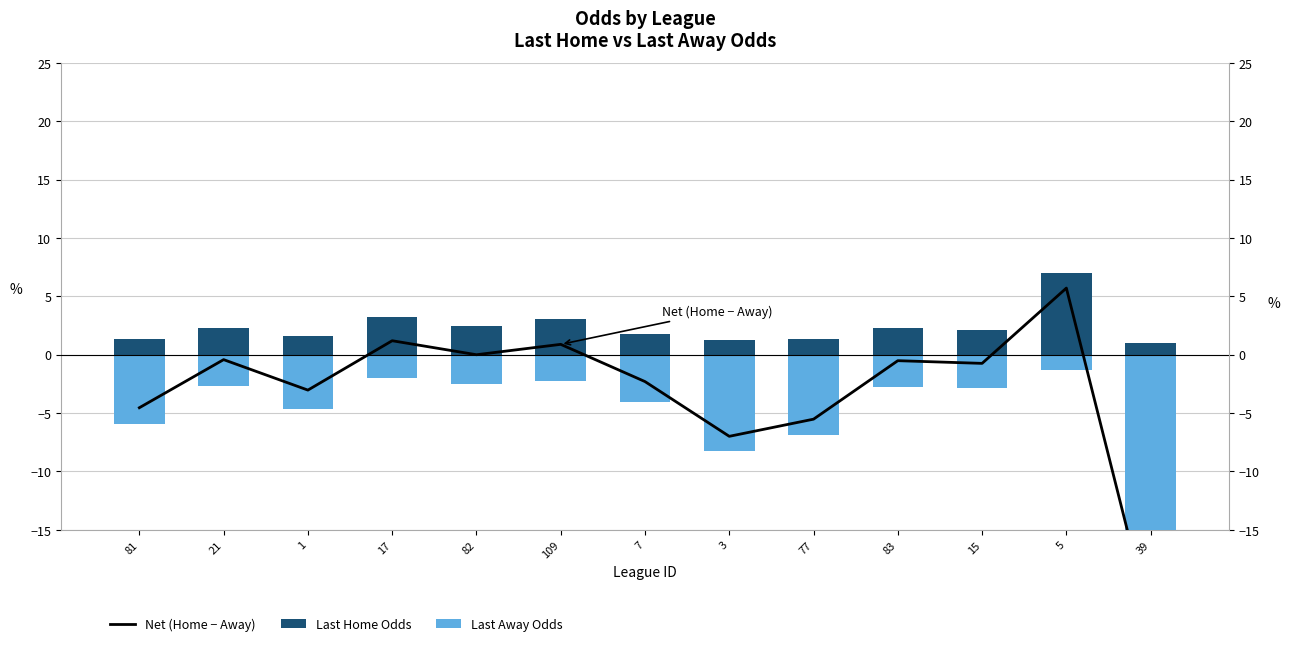

Reading left to right, list all the values displayed in this chart.

Net (Home − Away): -4.5	-0.4	-3.0	1.2	0.0	0.9	-2.3	-7.0	-5.5	-0.5	-0.7	5.7	-23.0
Last Home Odds: 1.4	2.3	1.6	3.2	2.5	3.1	1.8	1.3	1.4	2.3	2.1	7.0	1.0
Last Away Odds: -5.9	-2.7	-4.7	-2.0	-2.5	-2.2	-4.0	-8.2	-6.9	-2.8	-2.9	-1.3	-24.0